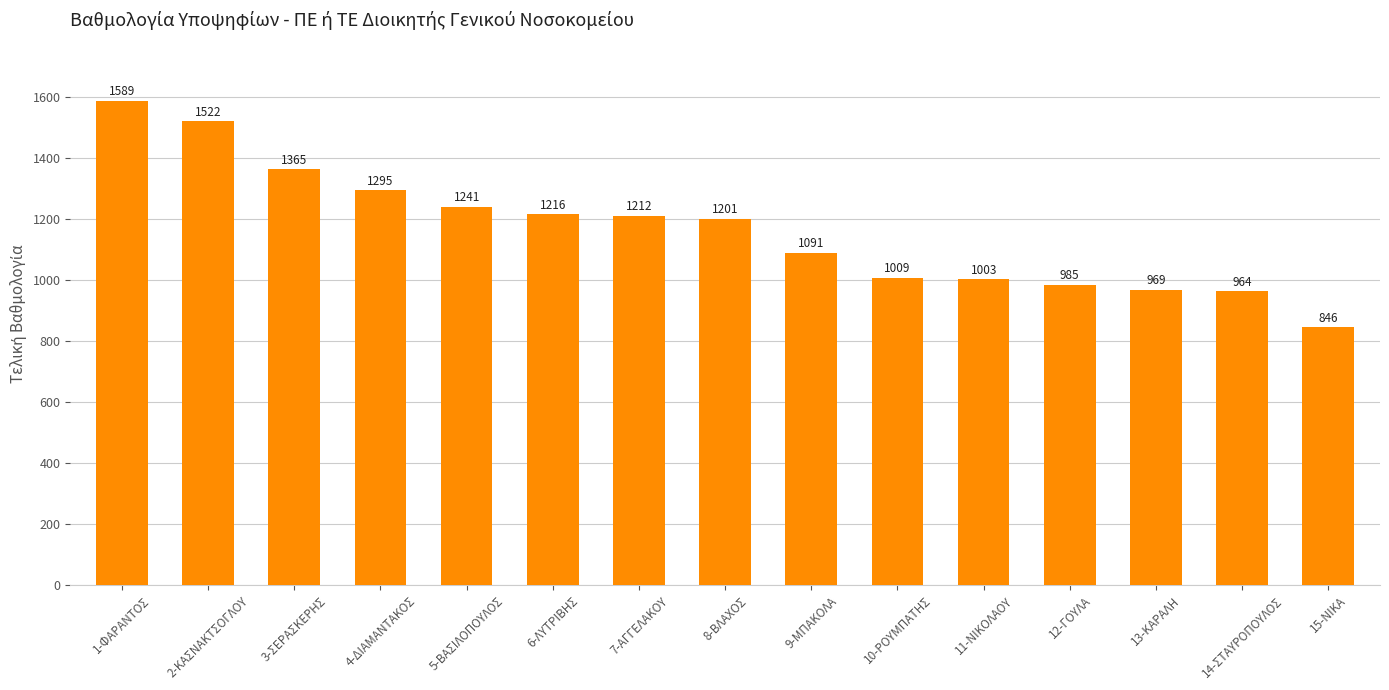

List the labels in order of value, largest first.

1-ΦΑΡΑΝΤΟΣ, 2-ΚΑΣΝΑΚΤΣΟΓΛΟΥ, 3-ΣΕΡΑΣΚΕΡΗΣ, 4-ΔΙΑΜΑΝΤΑΚΟΣ, 5-ΒΑΣΙΛΟΠΟΥΛΟΣ, 6-ΛΥΤΡΙΒΗΣ, 7-ΑΓΓΕΛΑΚΟΥ, 8-ΒΛΑΧΟΣ, 9-ΜΠΑΚΟΛΑ, 10-ΡΟΥΜΠΑΤΗΣ, 11-ΝΙΚΟΛΑΟΥ, 12-ΓΟΥΛΑ, 13-ΚΑΡΑΛΗ, 14-ΣΤΑΥΡΟΠΟΥΛΟΣ, 15-ΝΙΚΑ